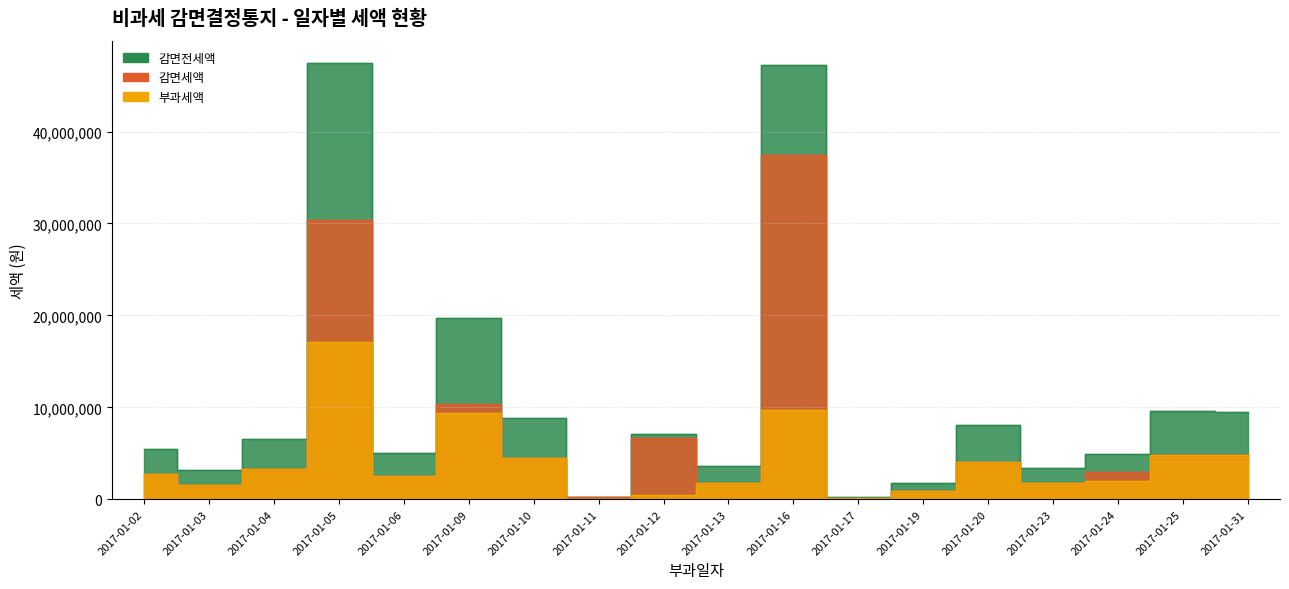

Is the value of 감면전세액 at 2017-01-06 greater than the value of 감면세액 at 2017-01-11?

Yes